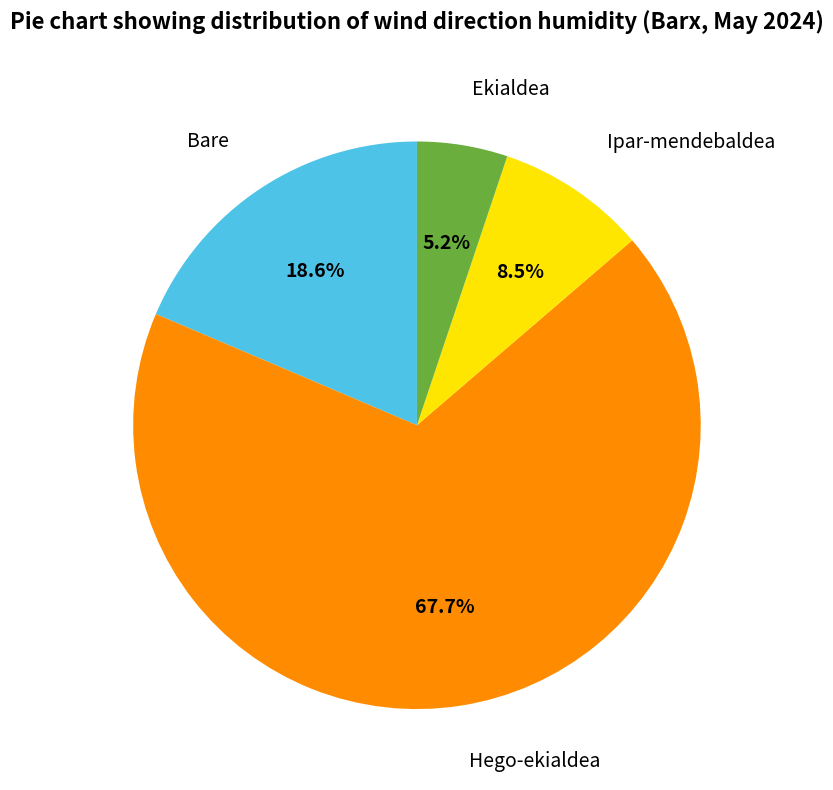

How many slices are in this pie chart?

4